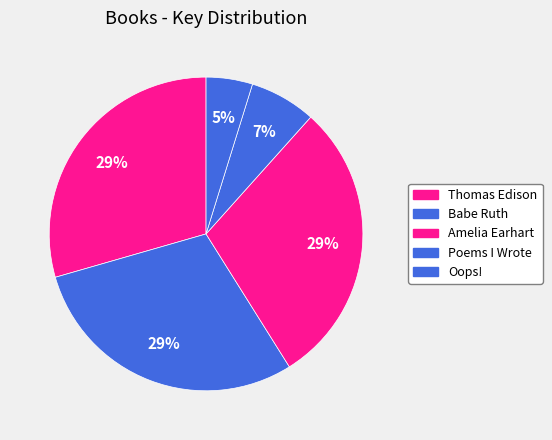

What is the largest slice in the pie chart?

Amelia Earhart